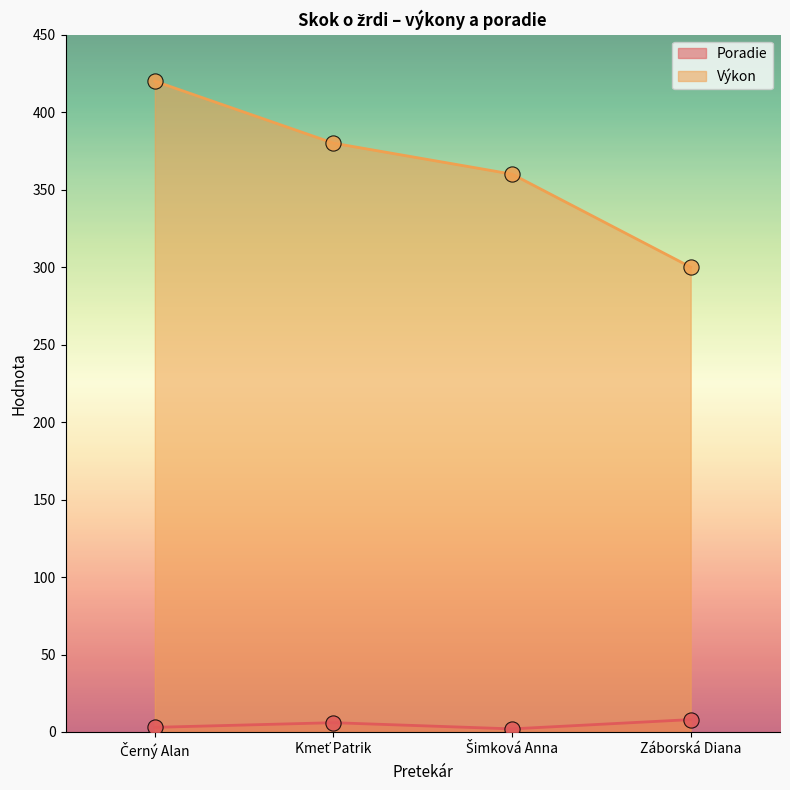

What are all the series names shown in the legend?

Poradie, Výkon